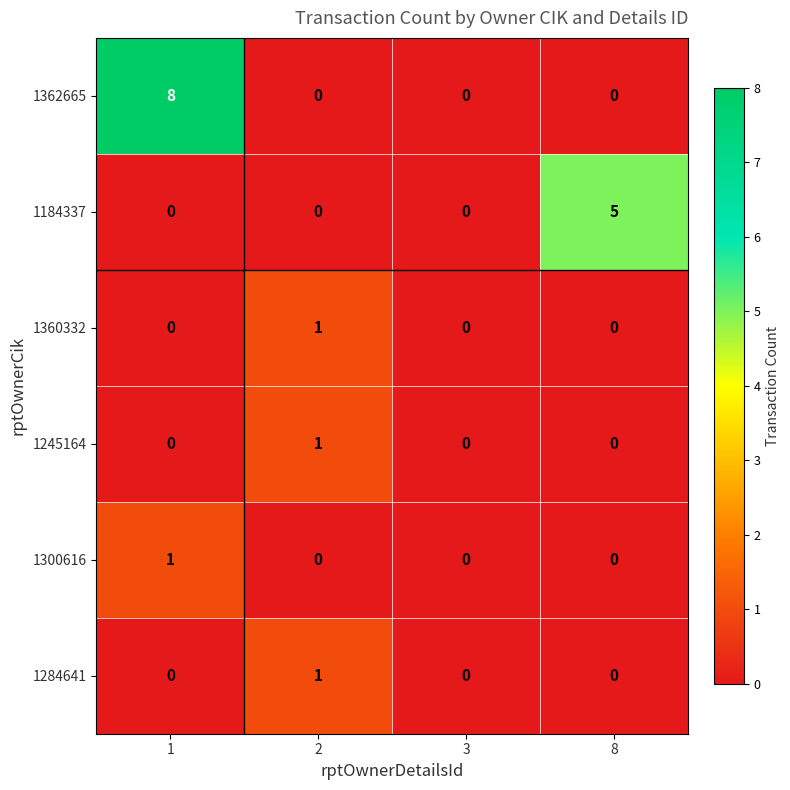

What is the sum of all 1184337 values?

5